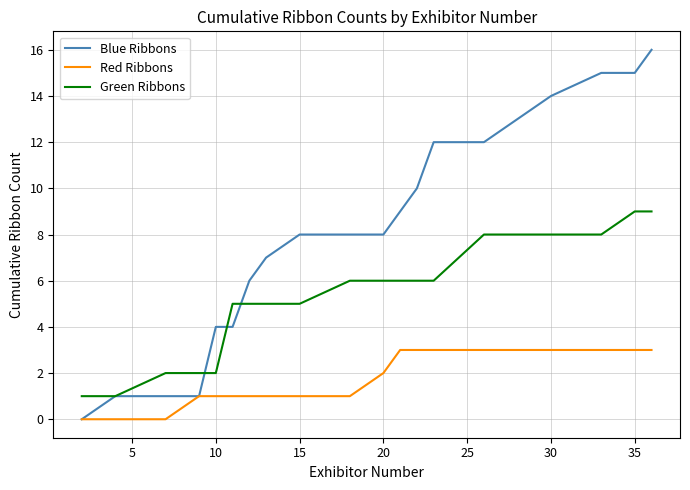

Which series has the largest total across all categories?

Blue Ribbons